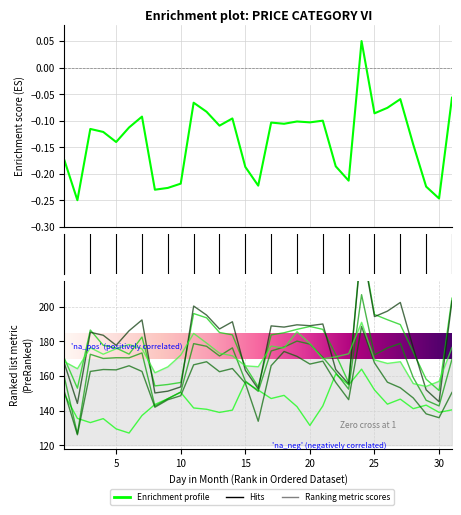

How many data points does each series have?

31